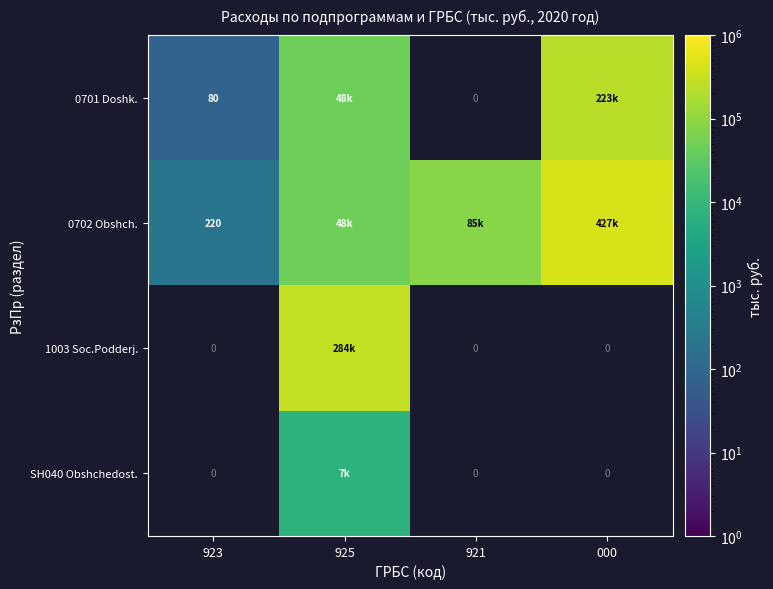

Is it true that 0701 Doshk. equals 23.5 at 923?

False